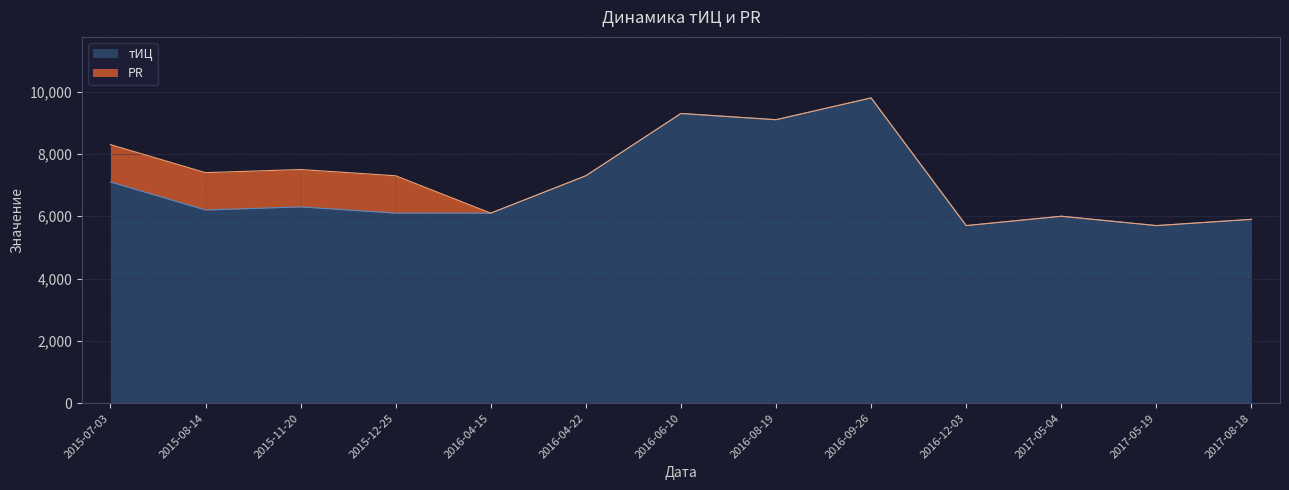

Where is the first local minimum?

2015-08-14